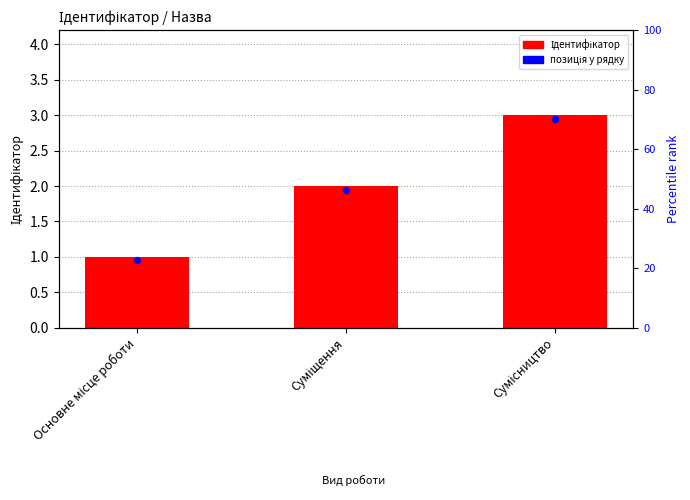

What is the ratio of the value at Основне місце роботи to the value at Суміщення?

0.5